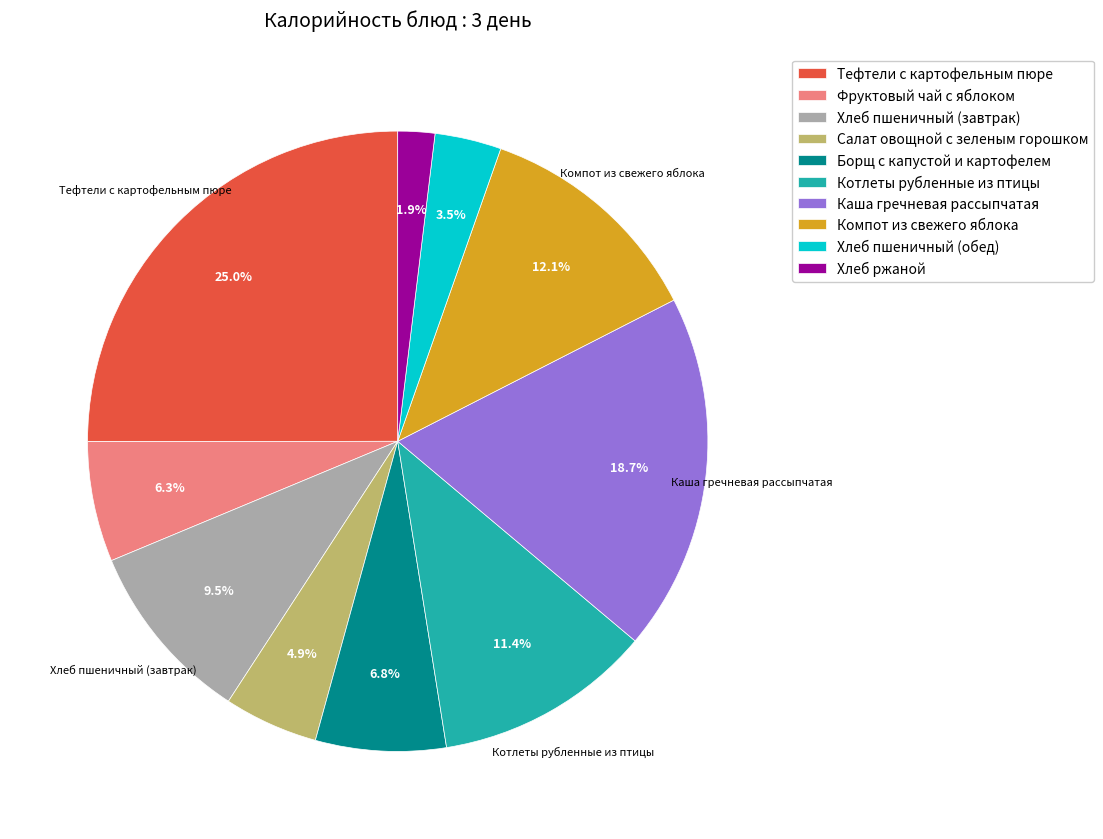

Which category has the biggest portion of the pie?

Тефтели с картофельным пюре